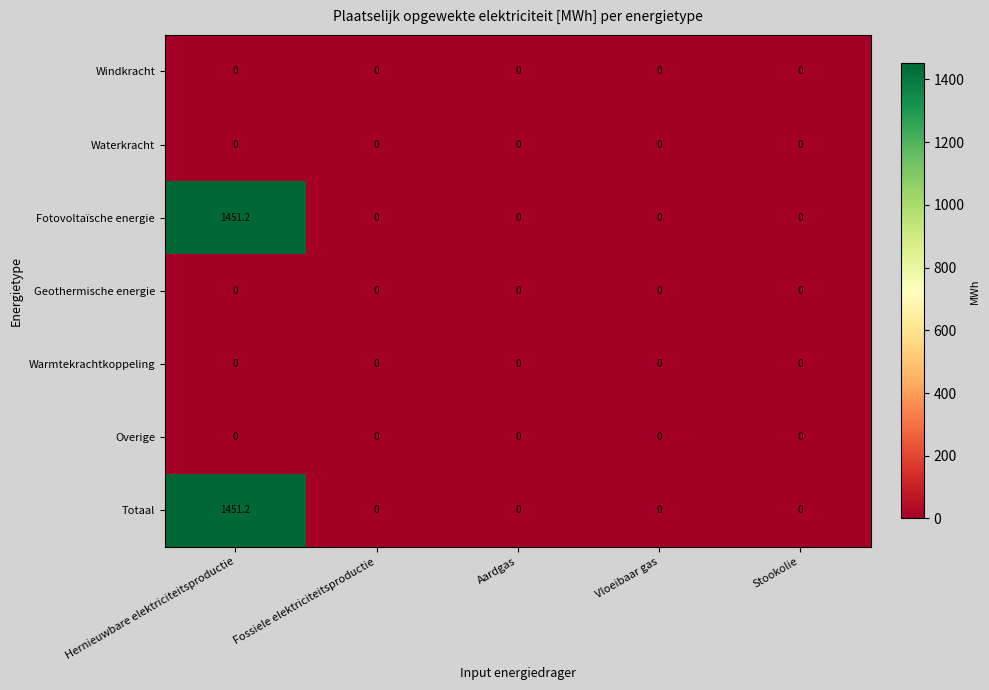

The value of Totaal at Aardgas is -921.1. True or false?

False